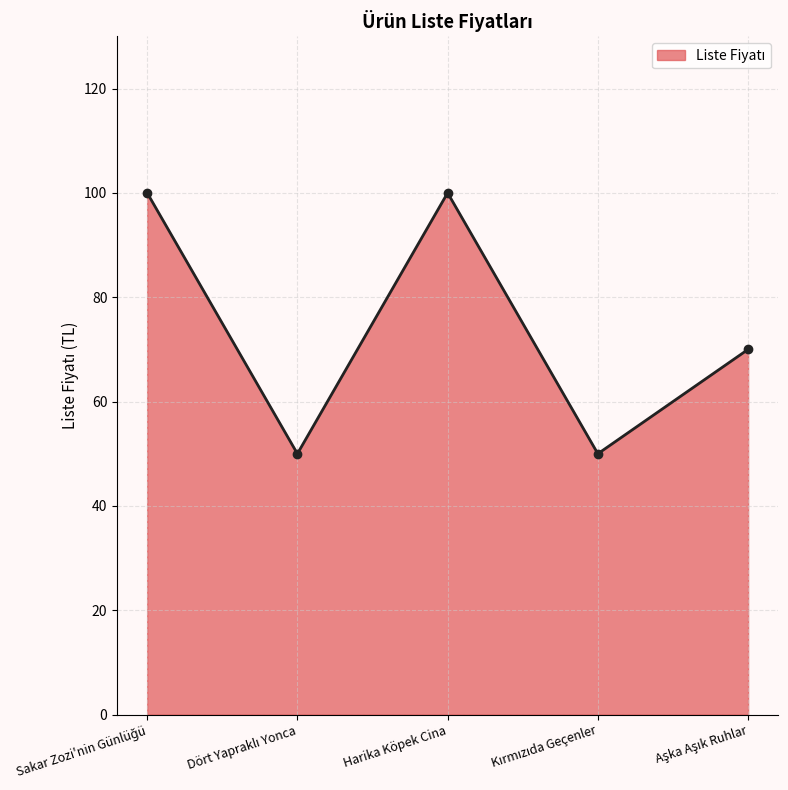

What is the minimum value shown in the chart?

50